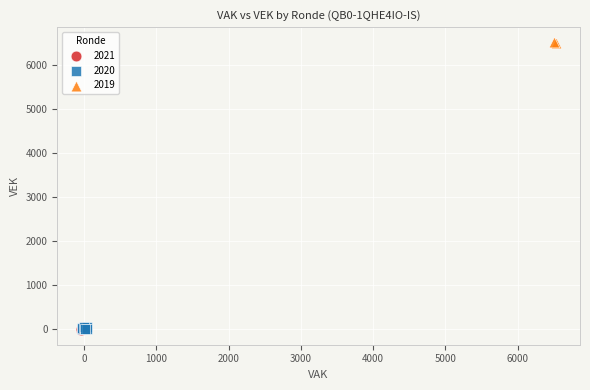

Which series reaches the maximum Y coordinate?

2019